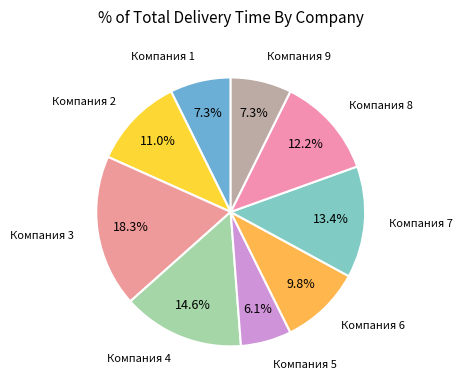

Which slice is the smallest?

Компания 5